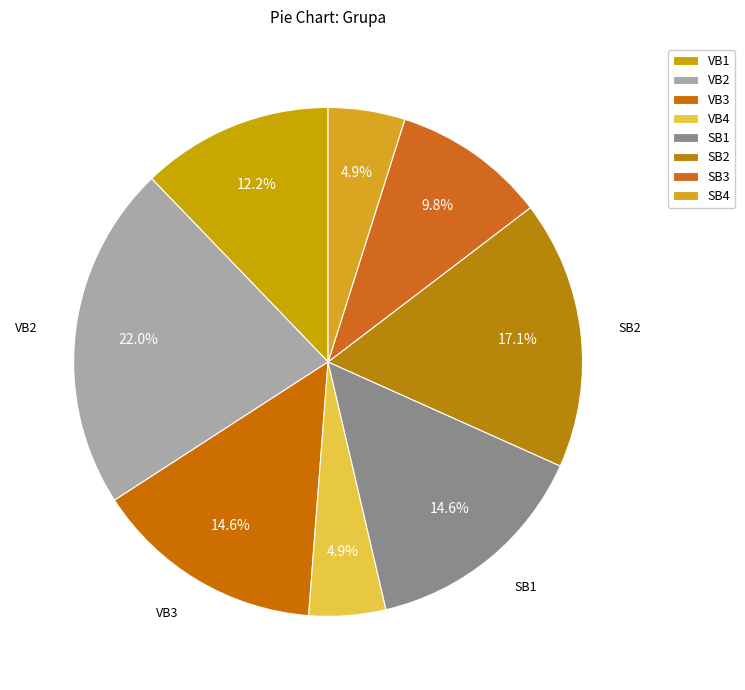

To the nearest percent, what portion does VB2 represent?

22%